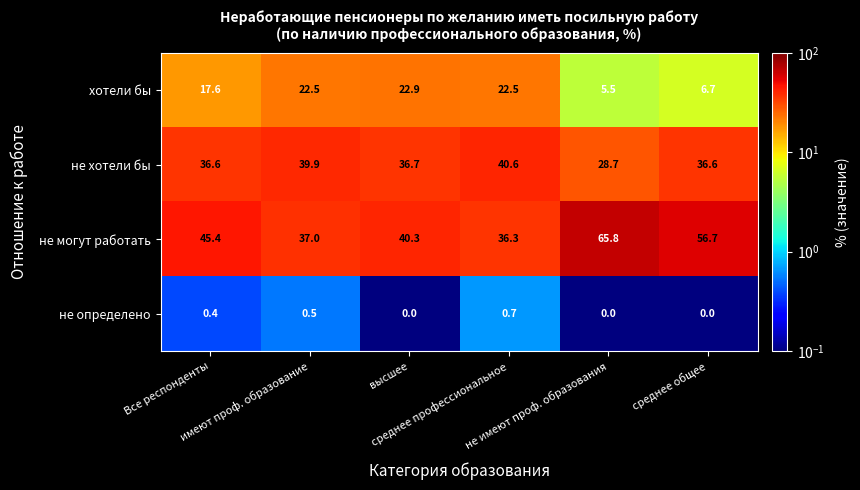

What is the lowest value of the не могут работать series?

36.3